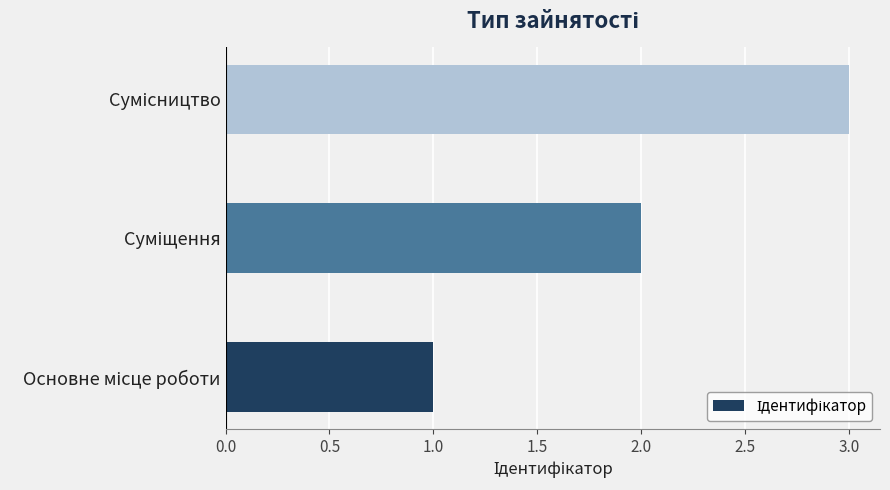

What is the greatest value displayed?

3